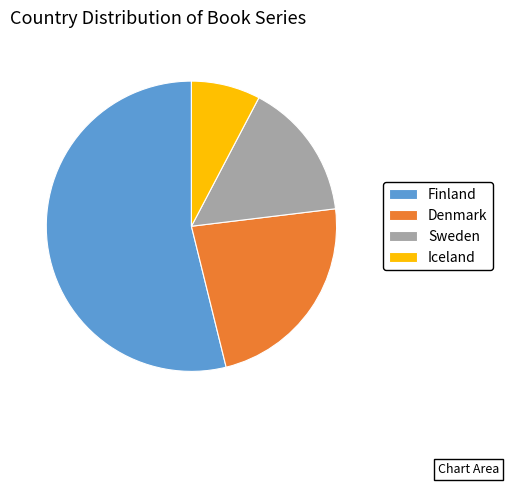

Which category has the biggest portion of the pie?

Finland